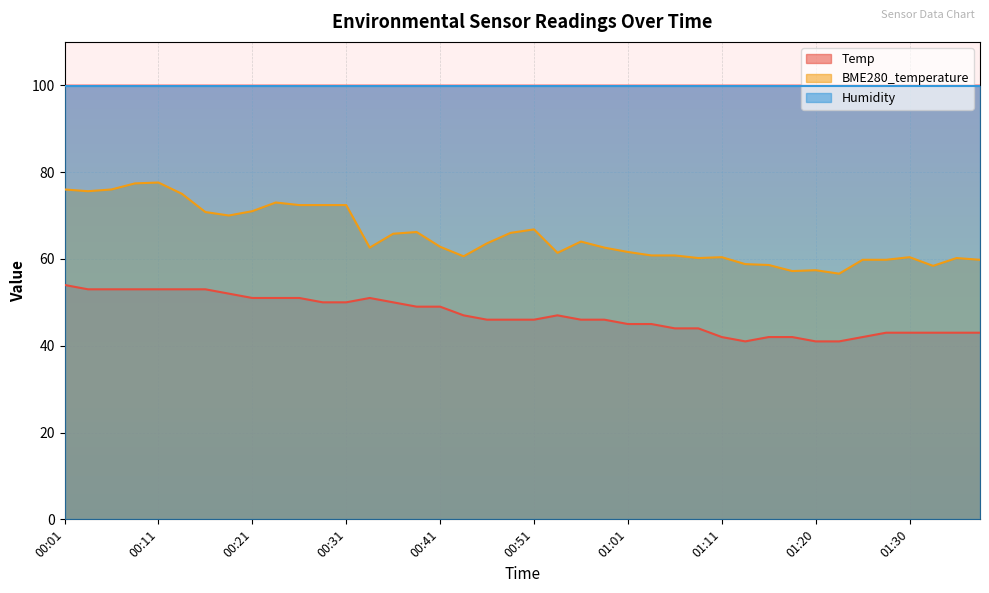

What is the difference between the highest and lowest values at 00:28?

22.4